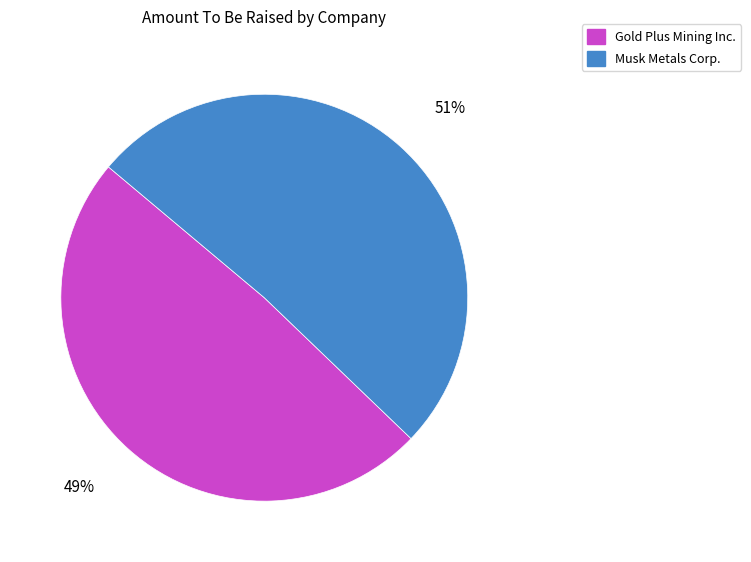

What percentage is the Musk Metals Corp. slice, to the nearest percent?

51%